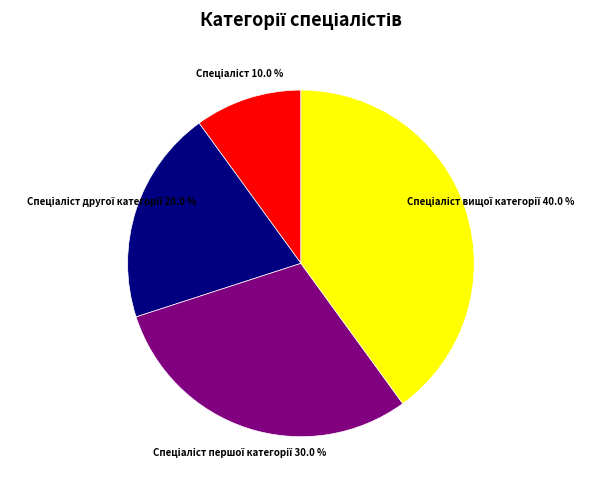

How many slices are in this pie chart?

4